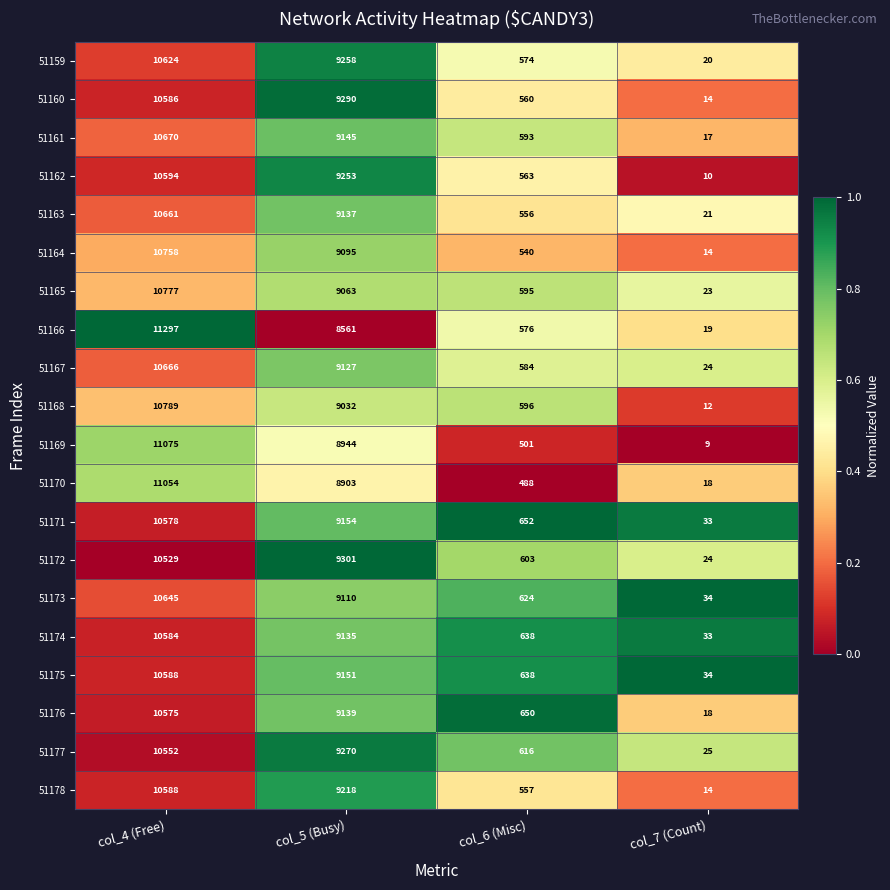

Where does the 51160 series first go above 9290?

col_4 (Free)